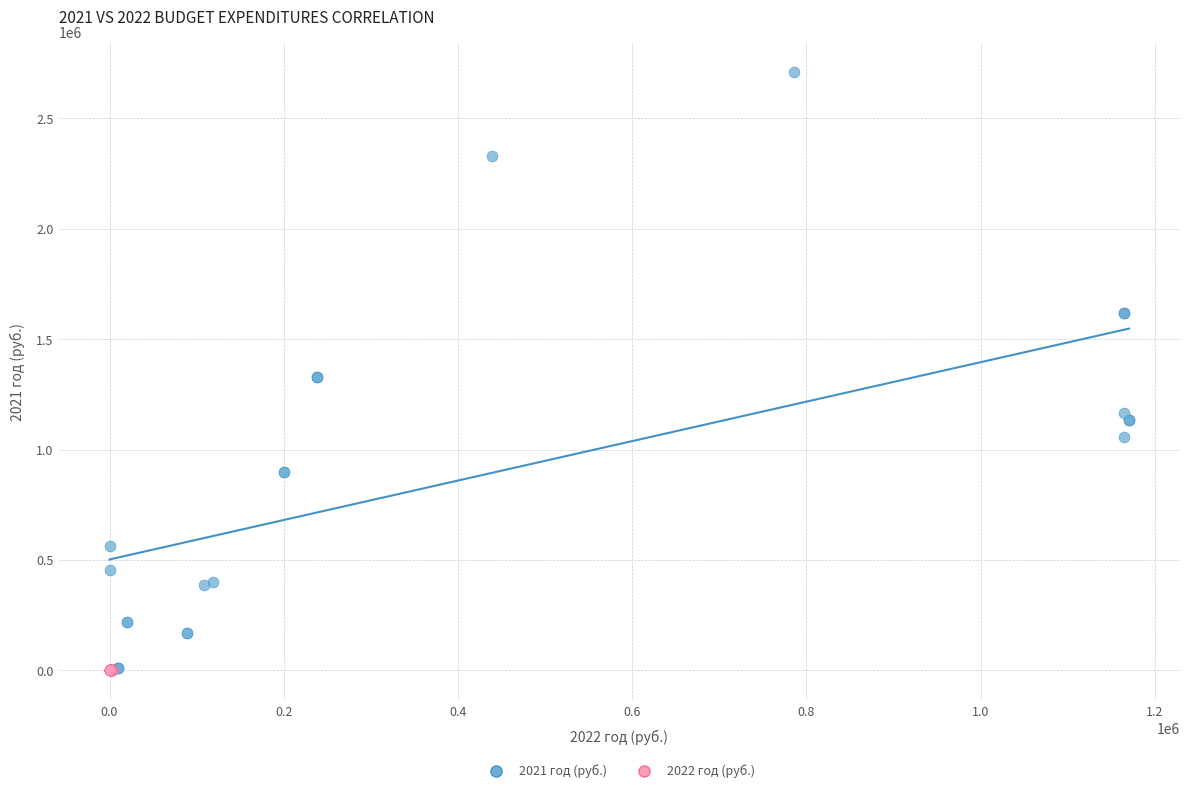

Which series reaches the maximum Y coordinate?

2021 год (руб.)